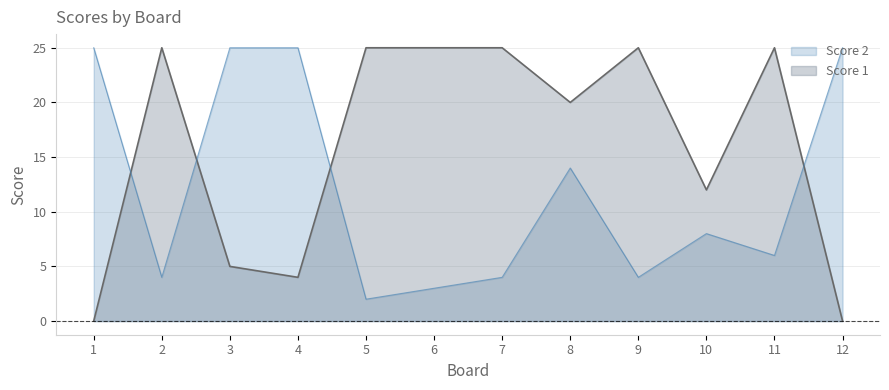

Which label corresponds to the largest value in the chart?

2